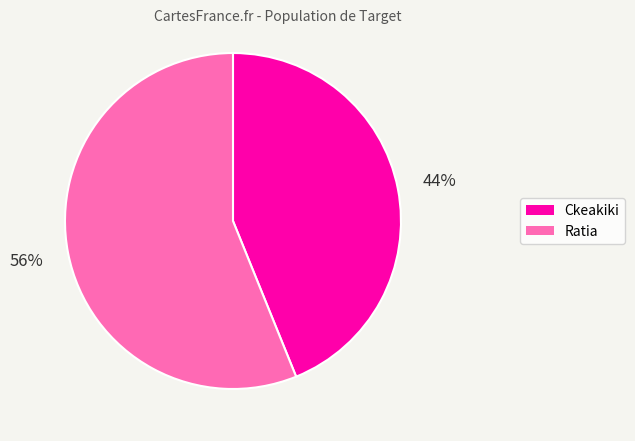

Which category has the biggest portion of the pie?

Ratia